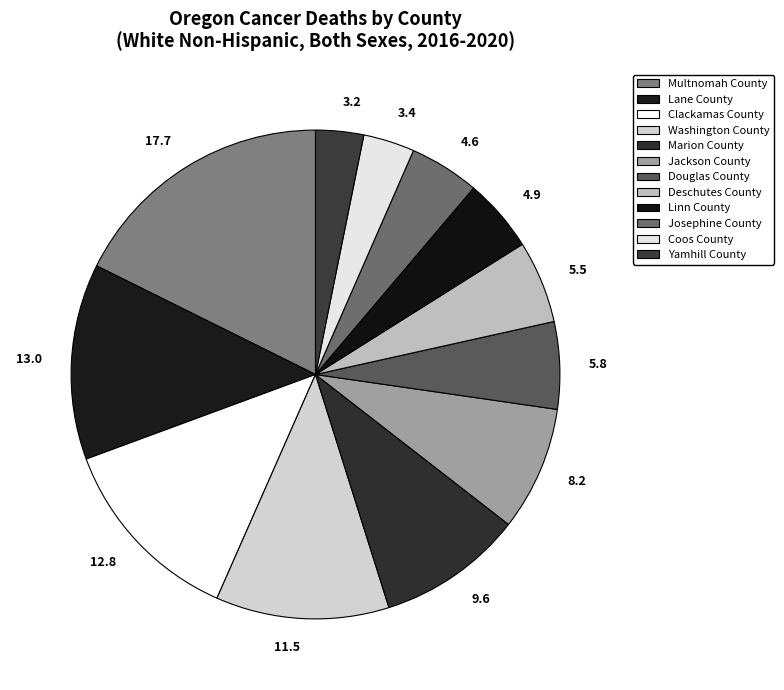

Count the number of slices in the pie.

12